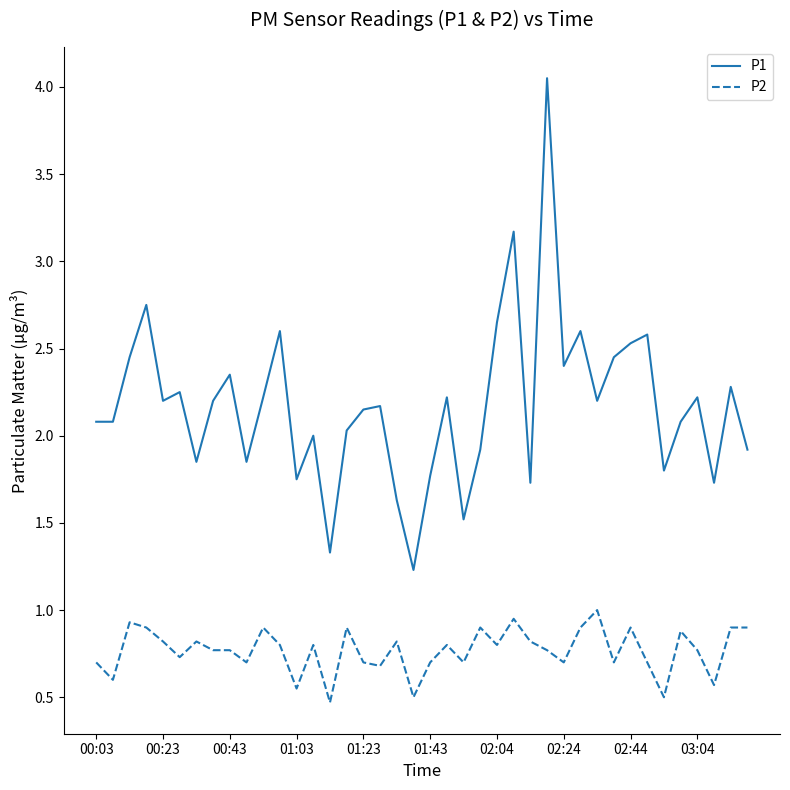

True or false: P1 and P2 intersect in this chart.

False